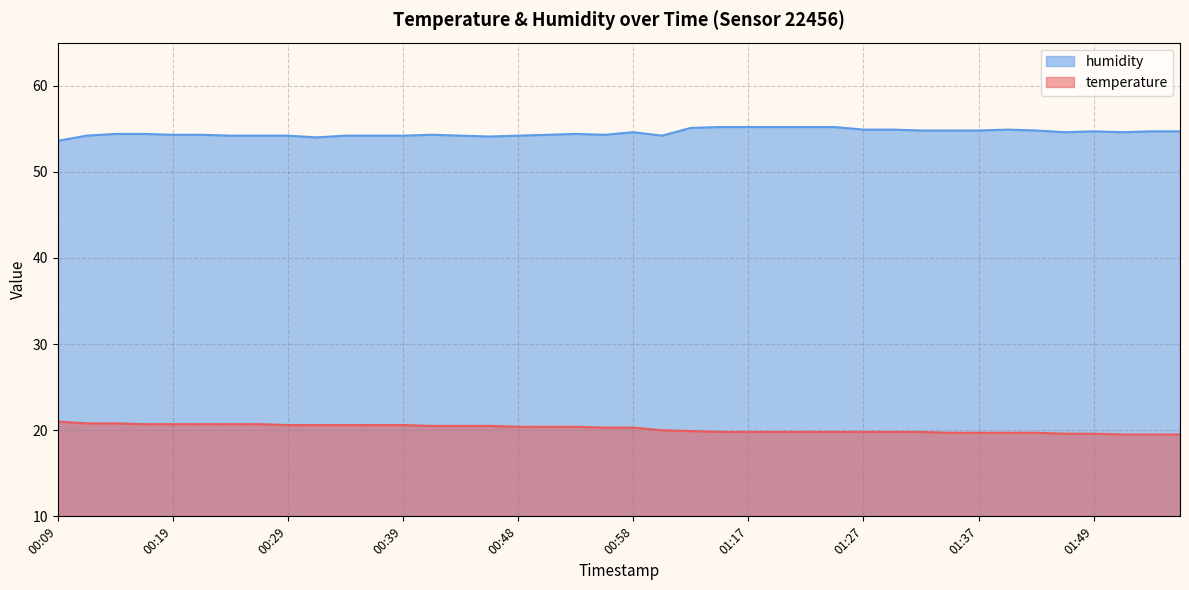

True or false: temperature and humidity cross at least once.

False